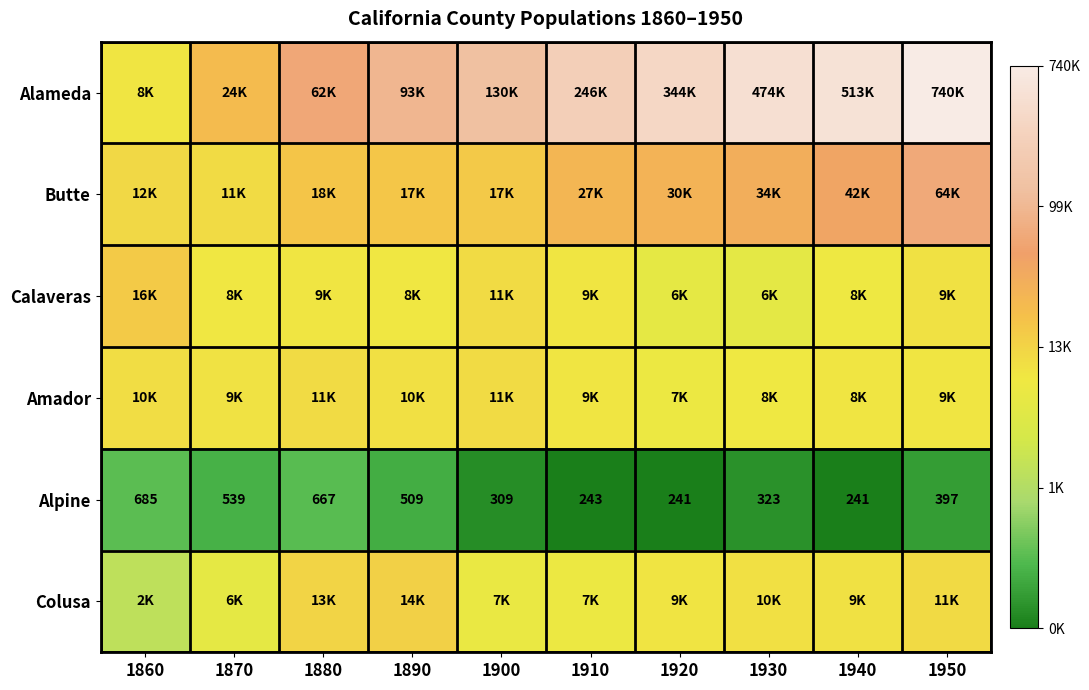

Which category has the highest value in the Amador series?

1880